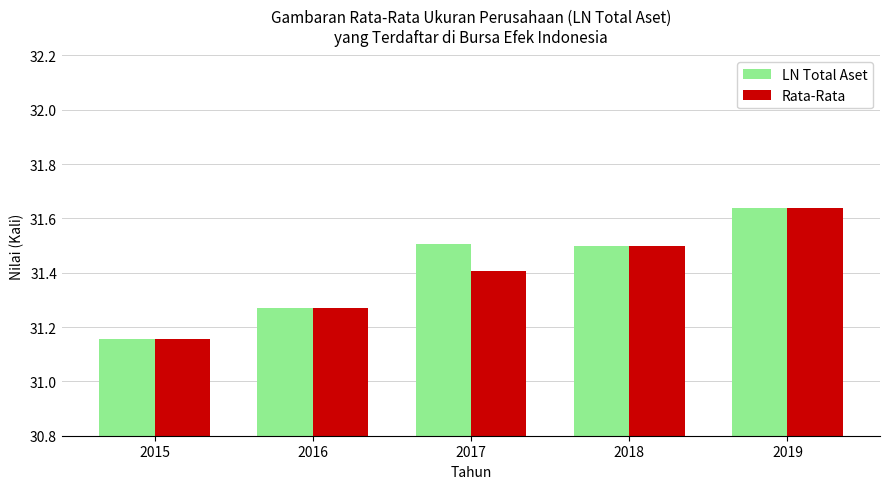

What is the total value across all series at 2015?

62.3